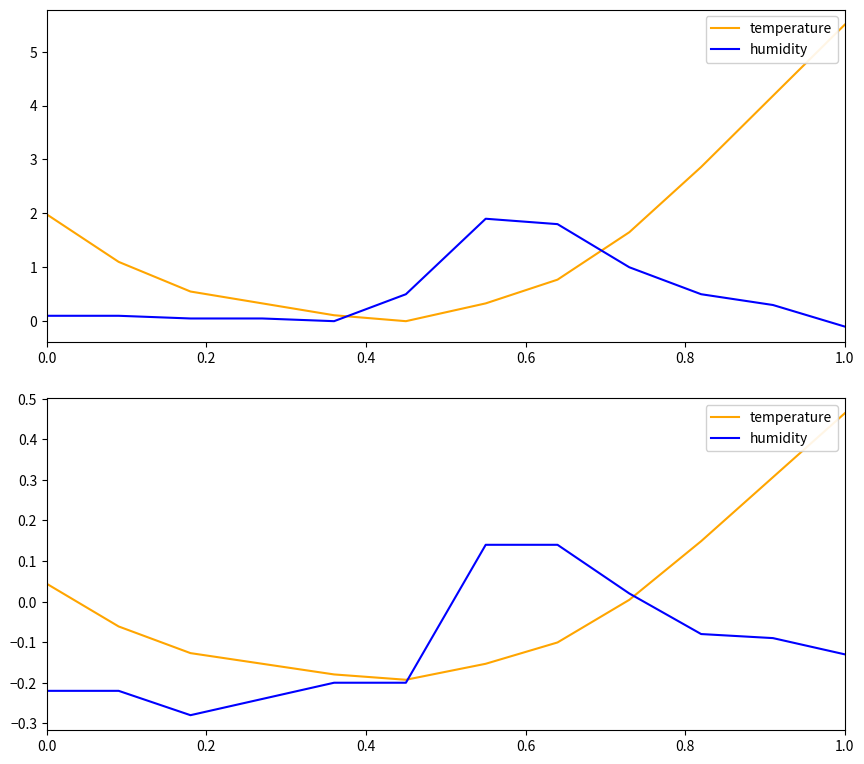

The humidity series shows -0.0 at 1.0. True or false?

False